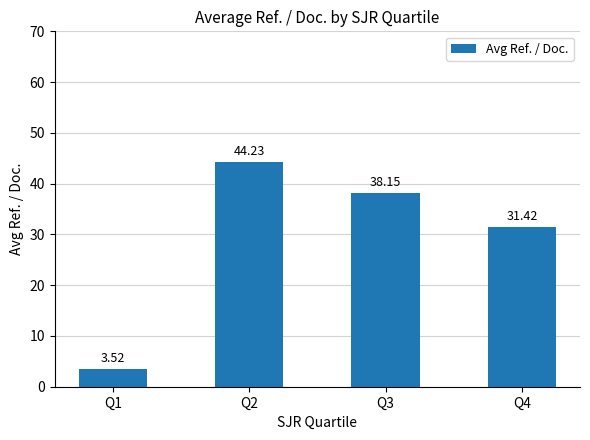

List the labels in order of value, largest first.

Q2, Q3, Q4, Q1